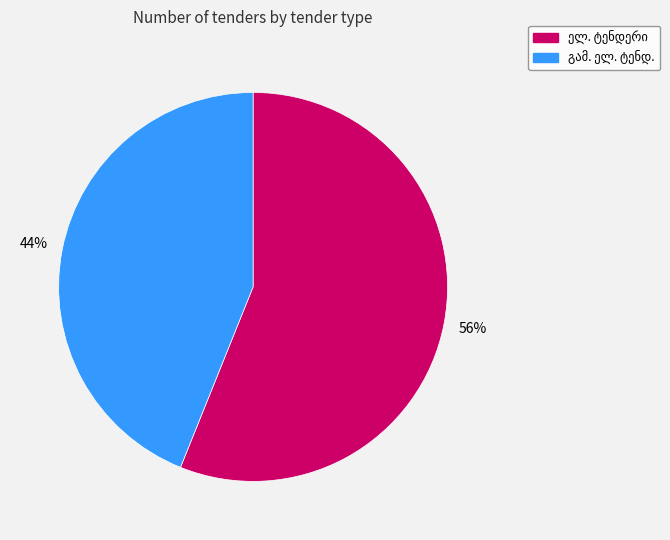

Does any single category account for the majority?

Yes